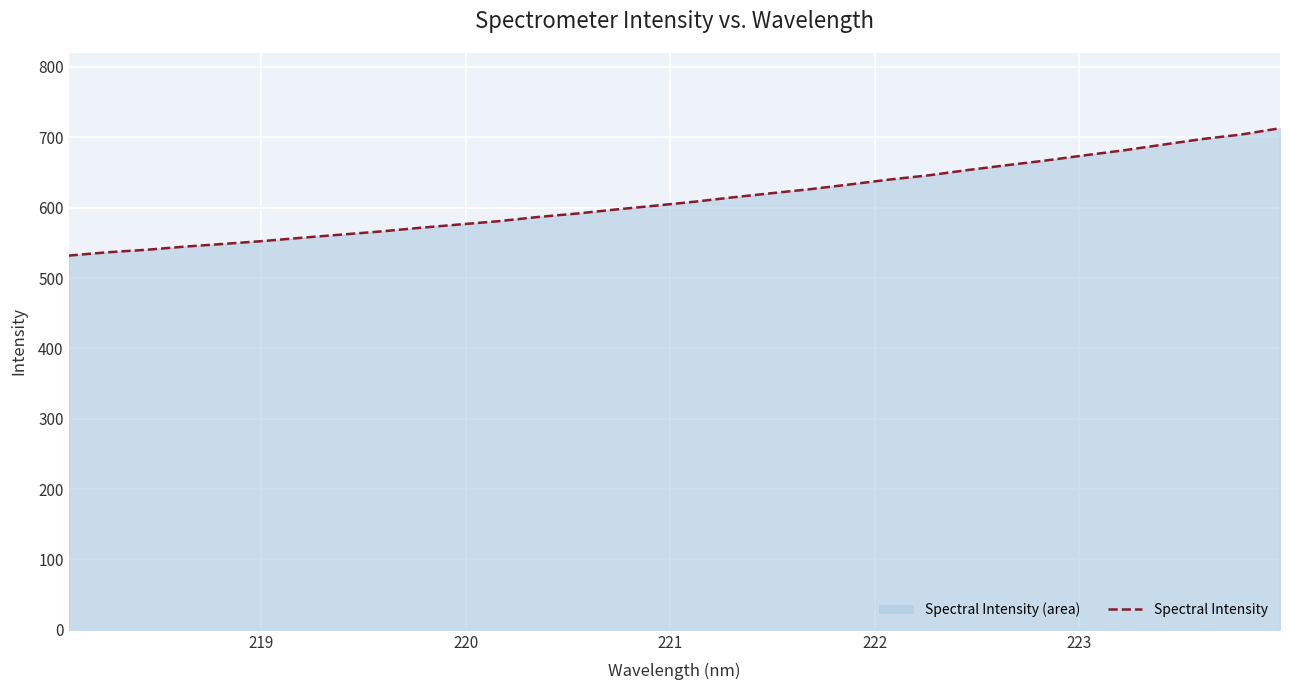

How many series are shown in this chart?

1